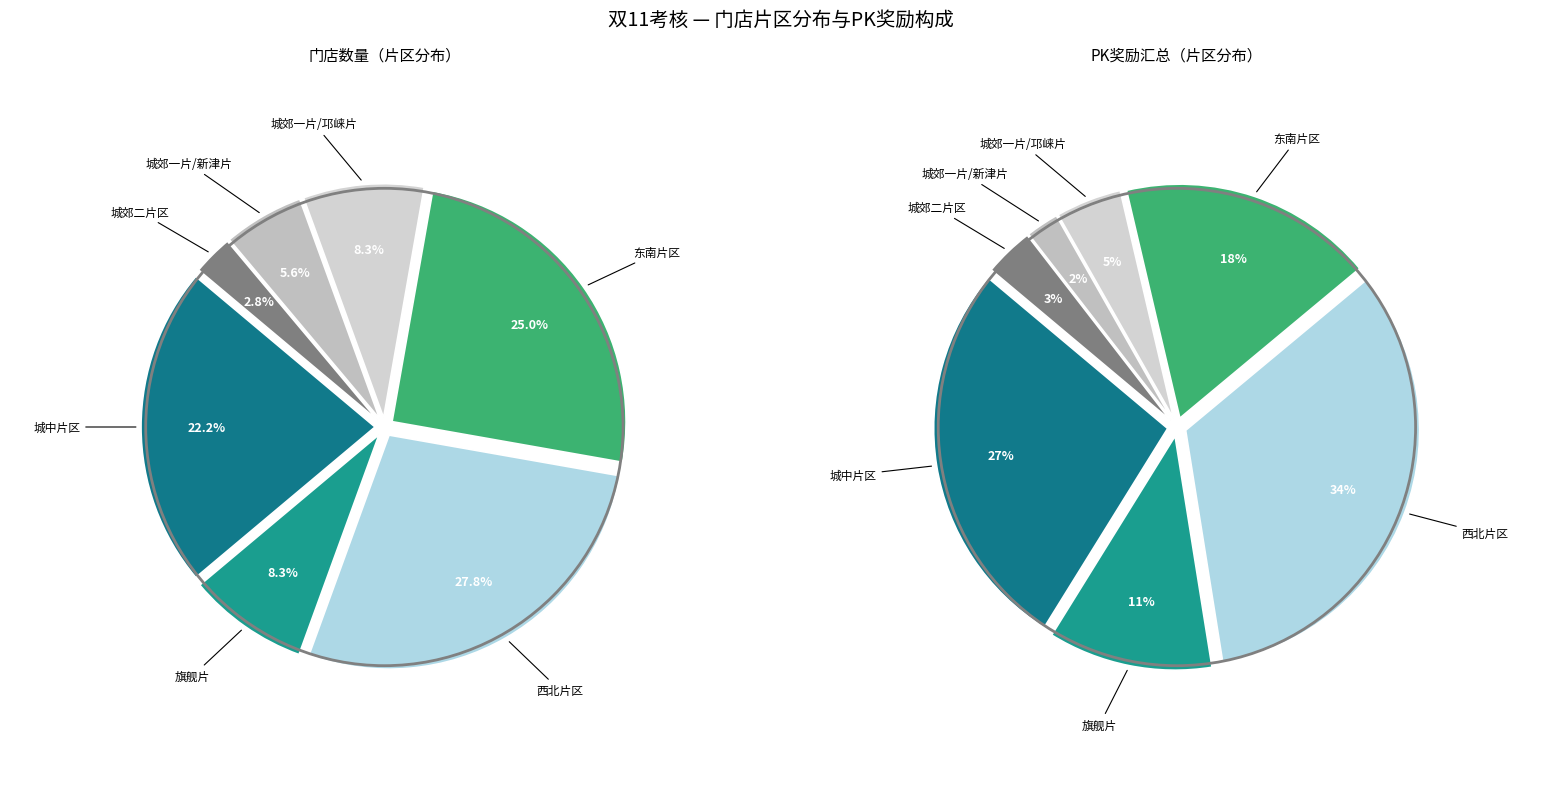

How many segments does this pie chart have?

7